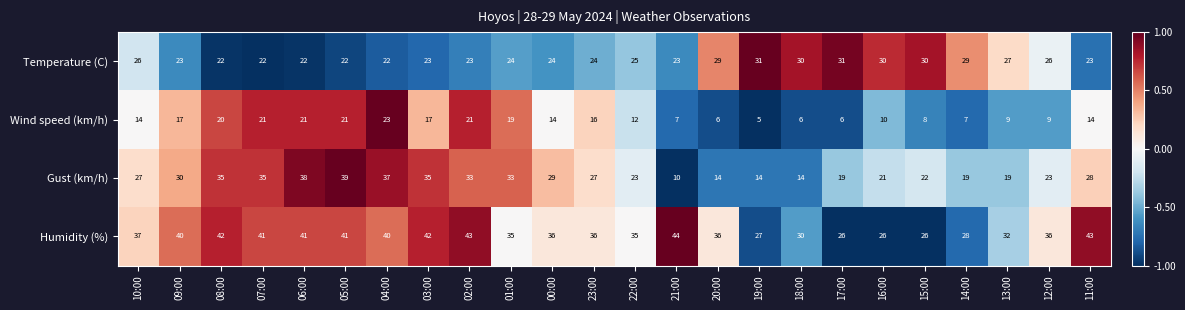

Is it true that Gust (km/h) equals 27 at 23:00?

True